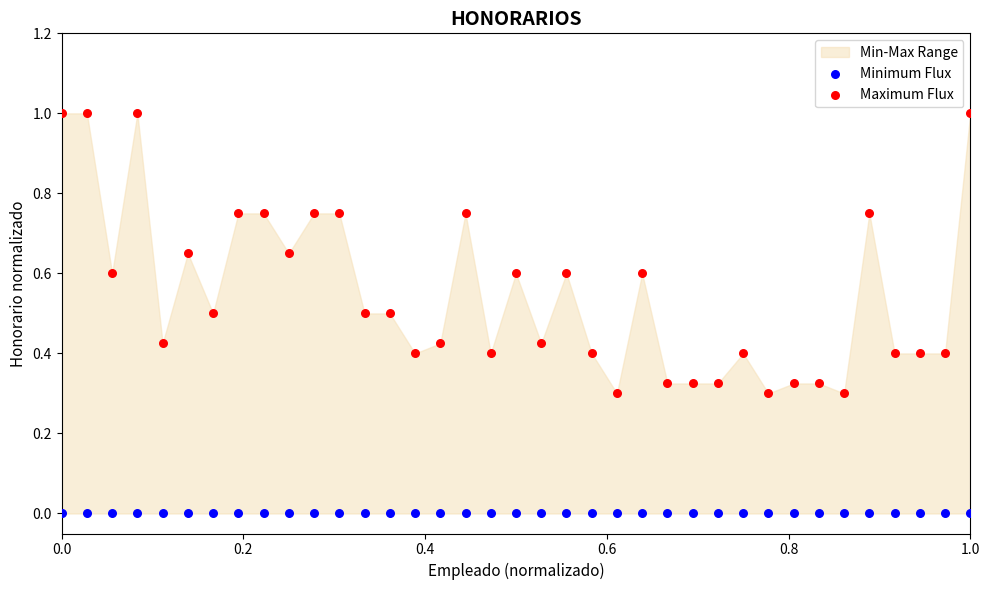

Which series reaches the maximum Y coordinate?

Maximum Flux